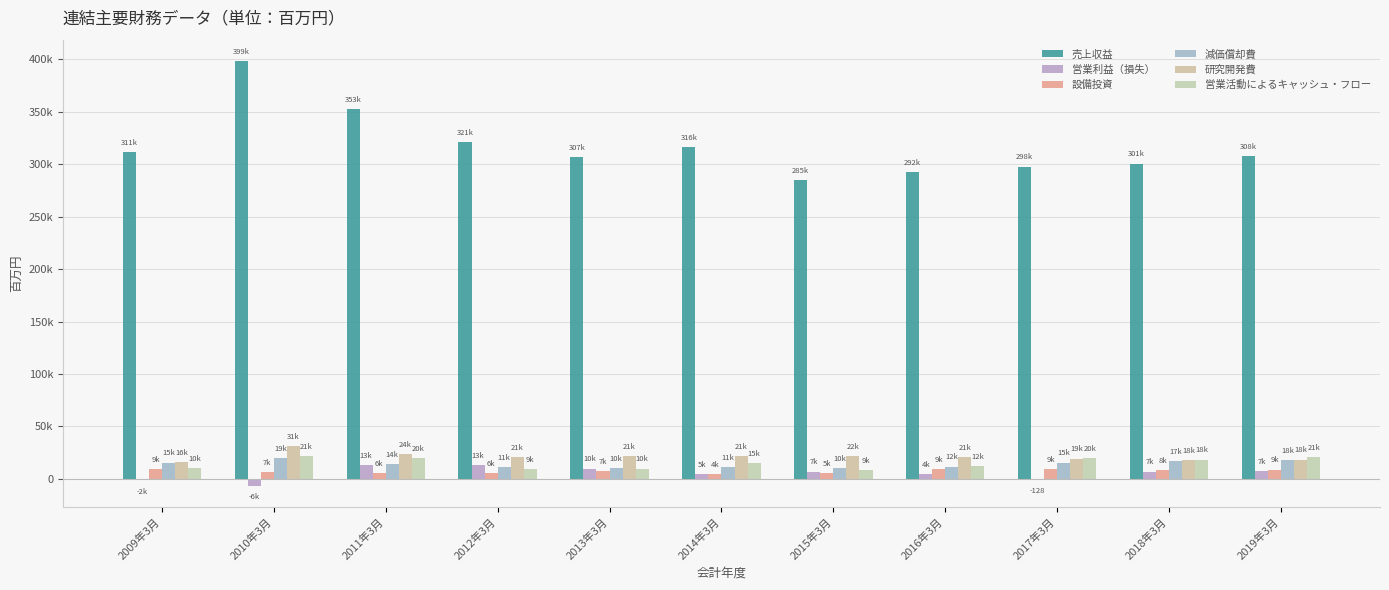

What is the spread (max minus min) of values at 2013年3月?

299498